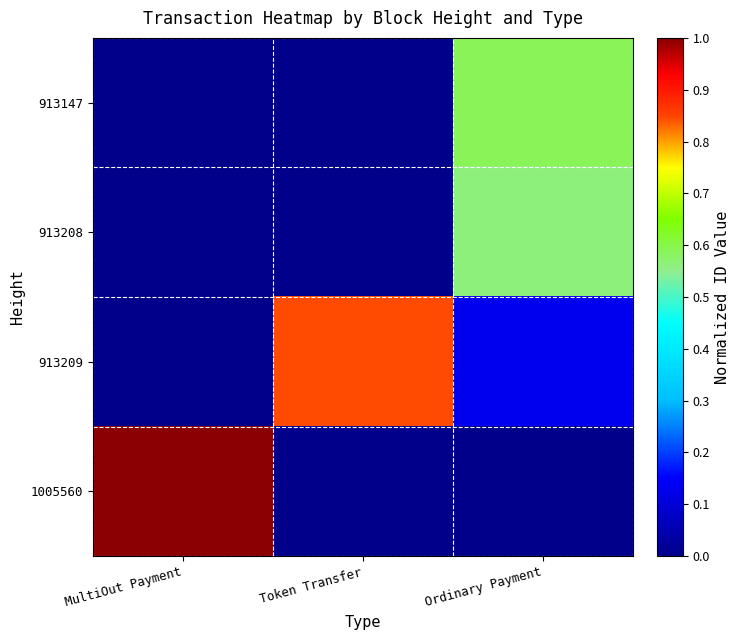

Between Ordinary Payment and MultiOut Payment, which is larger?

Ordinary Payment